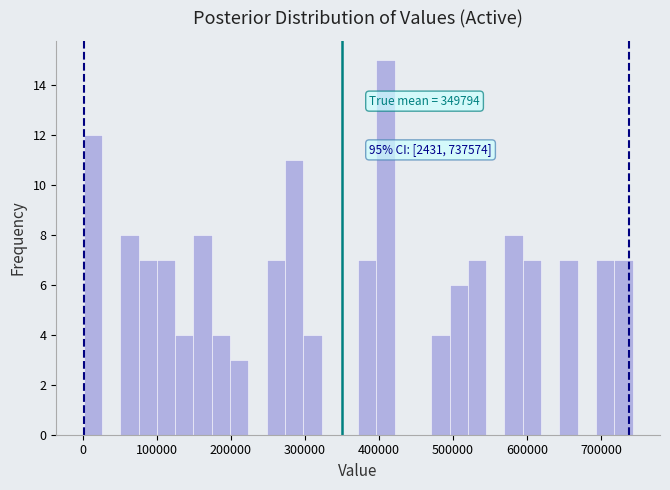

Read against the x-axis, roughly where is the centre of the tallest bar?

410000